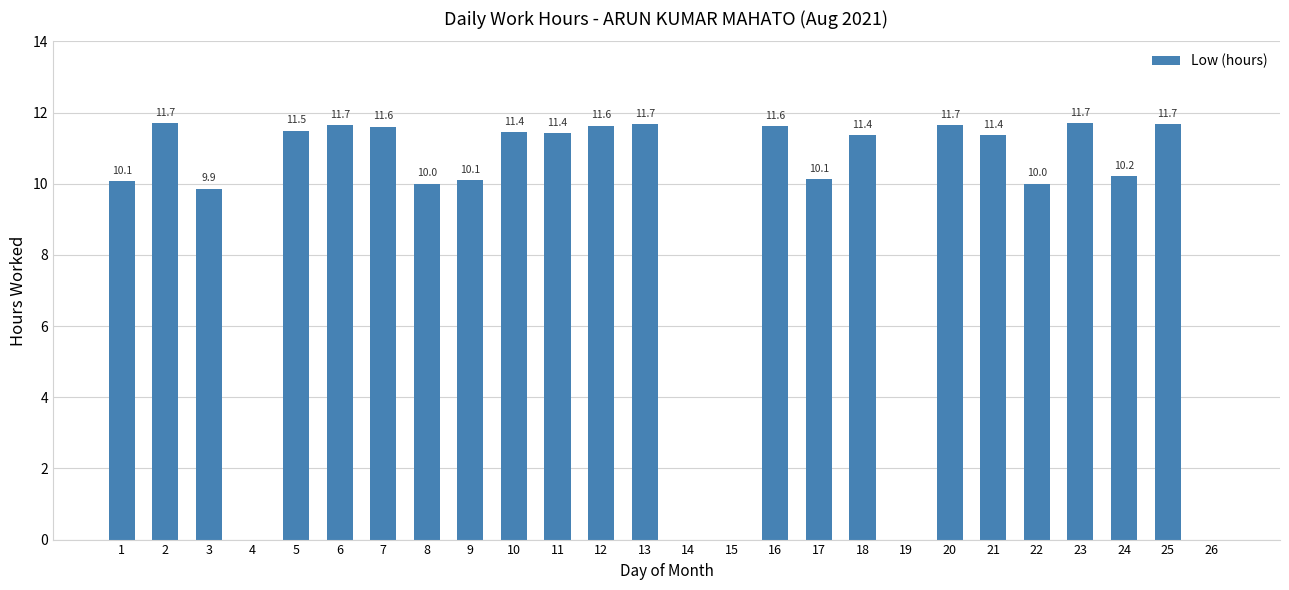

What is the sum of the values at 25 and 17?

21.8